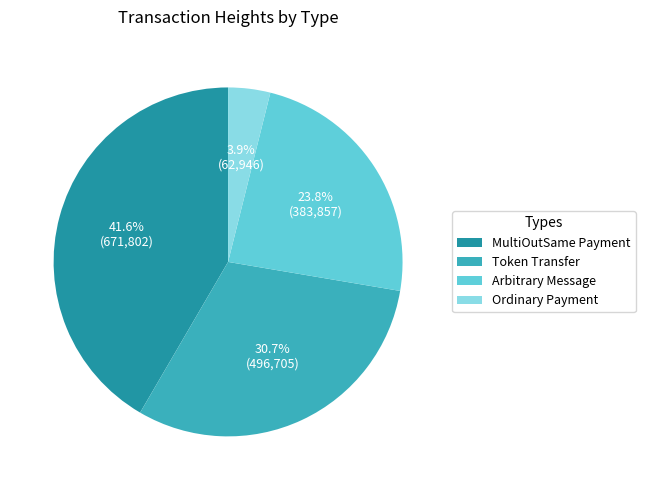

Rank the categories by value from highest to lowest.

MultiOutSame Payment, Token Transfer, Arbitrary Message, Ordinary Payment